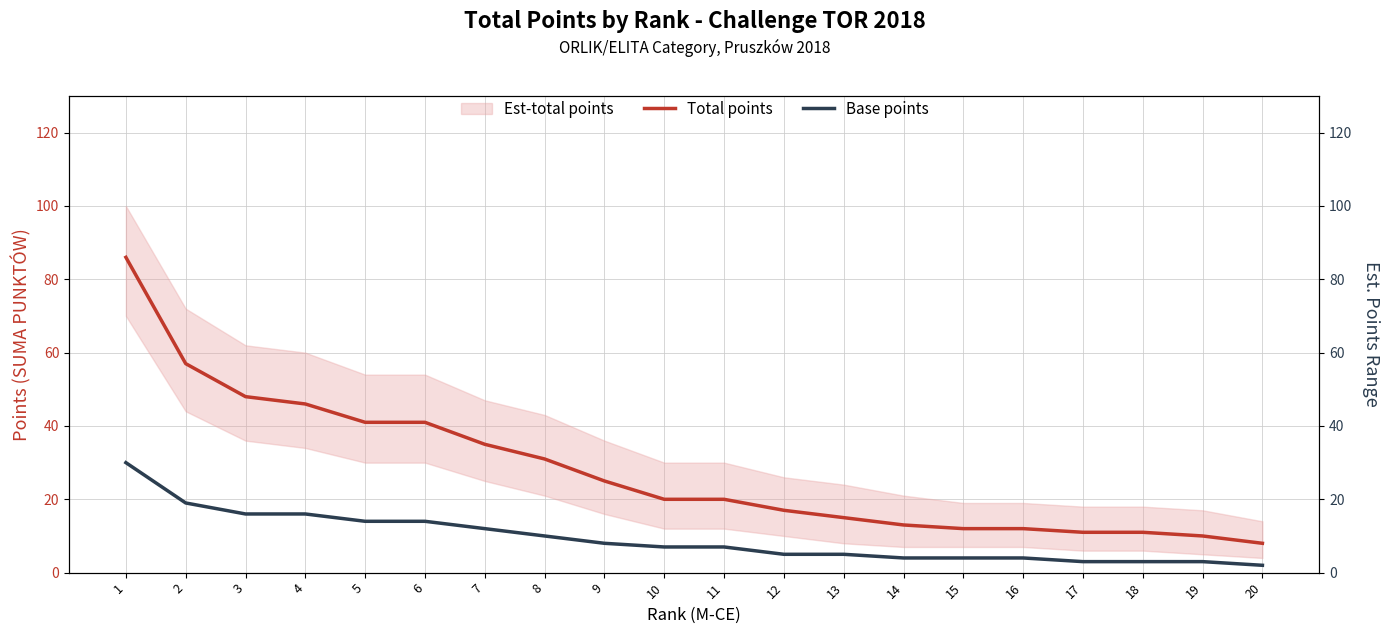

Rank the series by their average value, from lowest to highest.

Base points, Total points